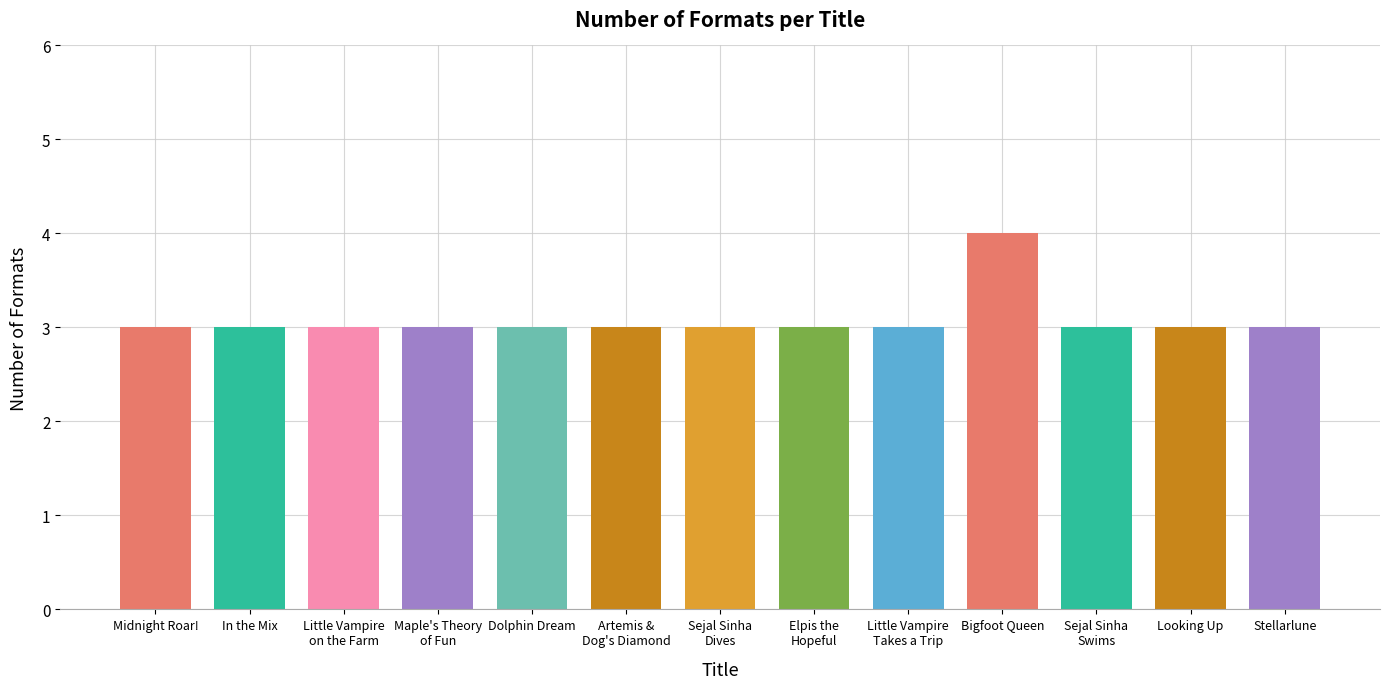

What is the label of the 4th bar from the left?

Maple's Theory
of Fun